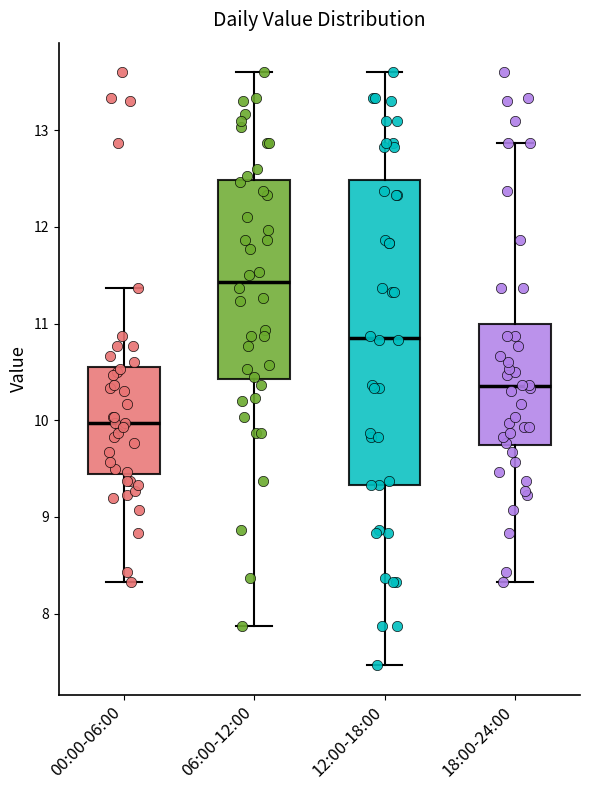

Which box has the highest median line?

06:00-12:00